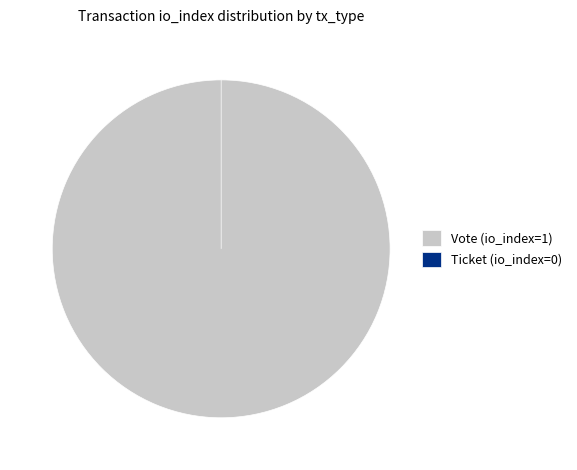

What is the change in value from Vote to Ticket?

-1